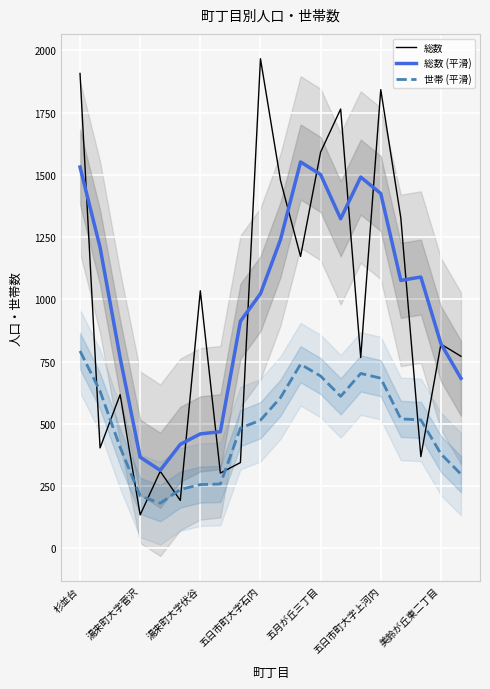

At which label does 総数 reach its peak?

五日市町大字石内